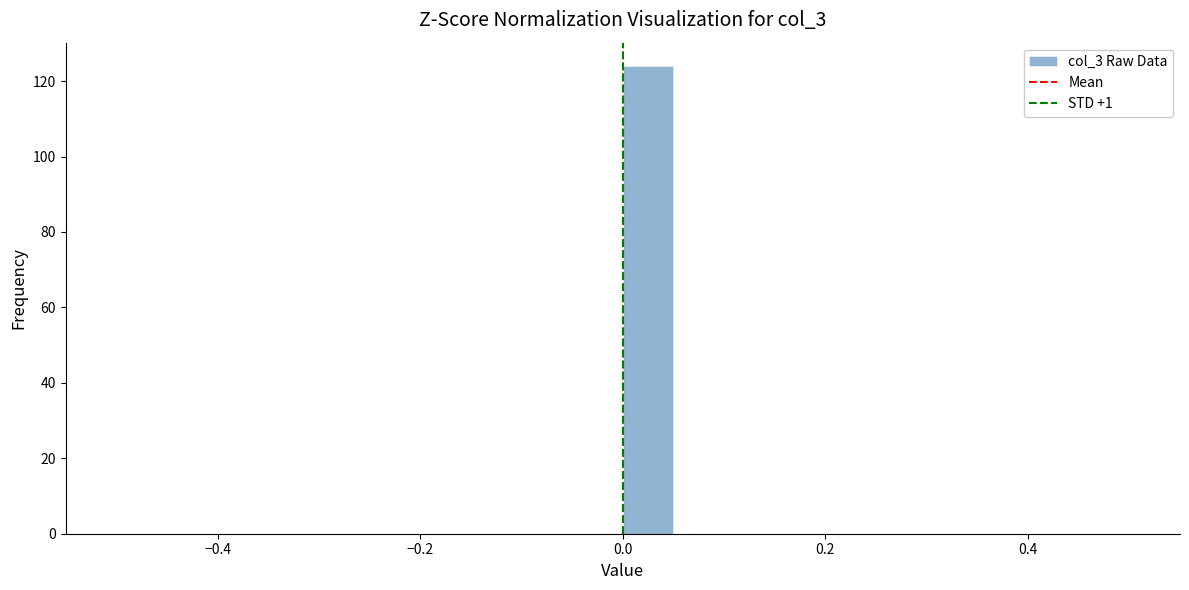

Read against the x-axis, roughly where is the centre of the tallest bar?

0.02